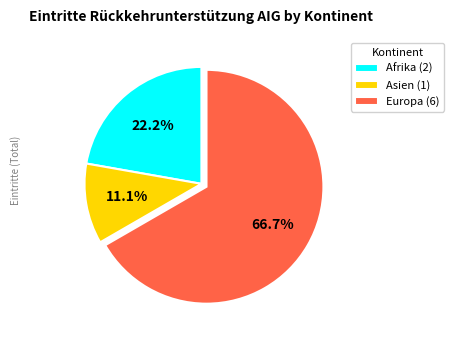

Does Europa (6) account for over 50% of the chart?

Yes